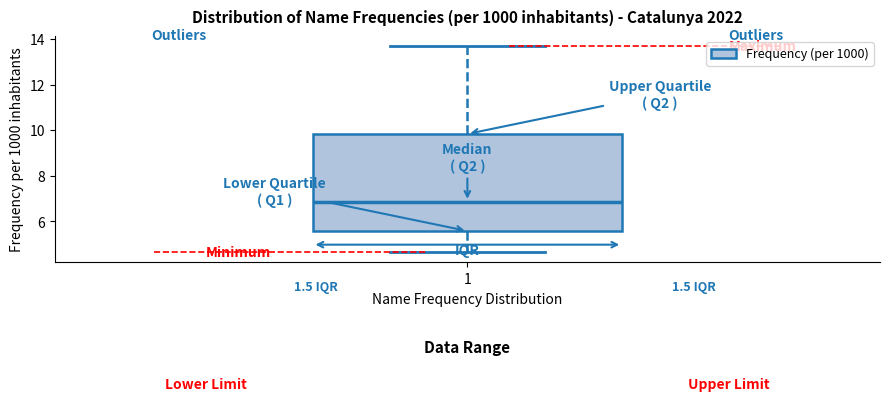

Read this box plot against the y-axis: the position of the median line, the range covered by the box, and the ends of both whiskers. The values are not printed on the chart, so give them approximately, as read against the axis.

median 6.8, box 5.6 to 9.8, whiskers 4.6 to 13.6